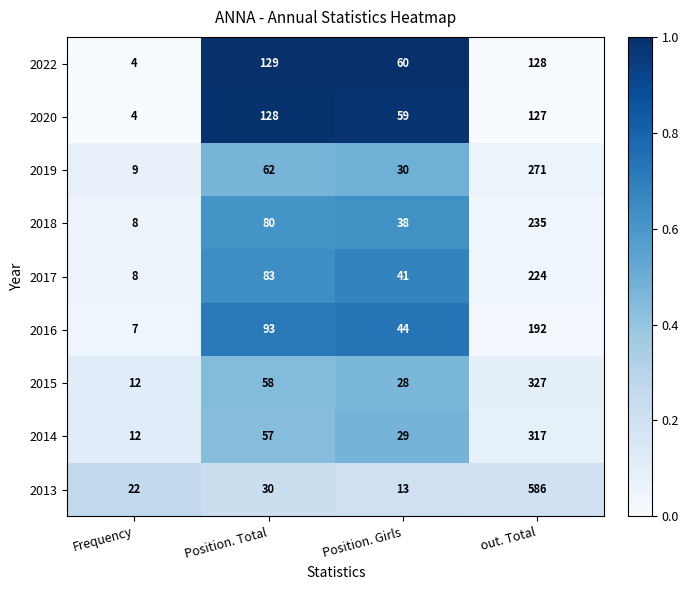

At which category is the sum across all series the highest?

out. Total